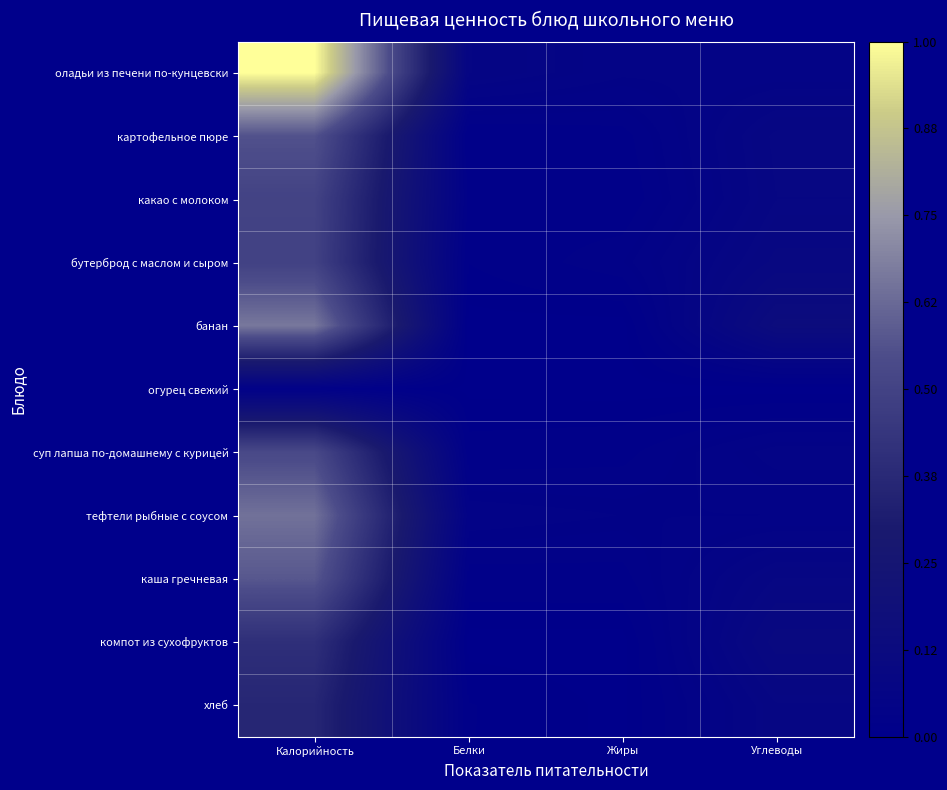

How many data points does each series have?

4